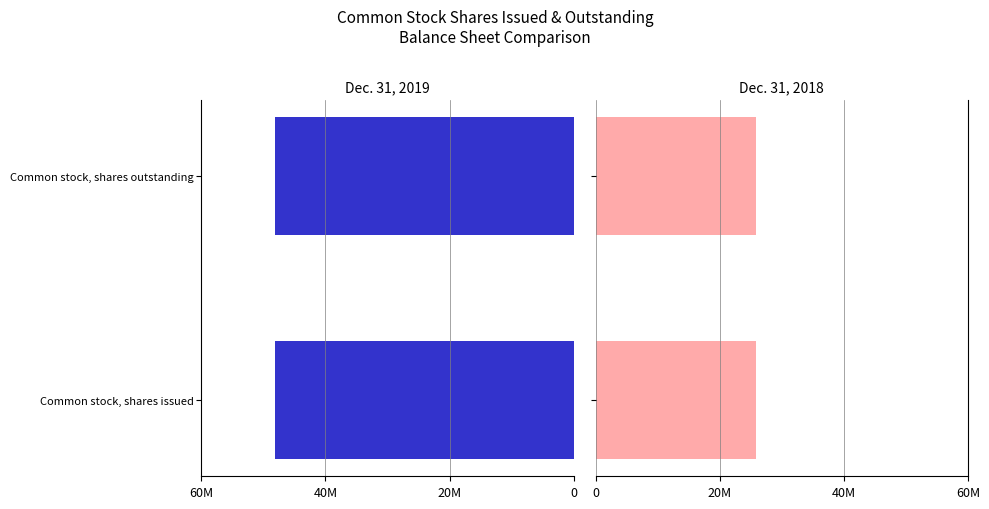

How many distinct data groups are displayed?

2